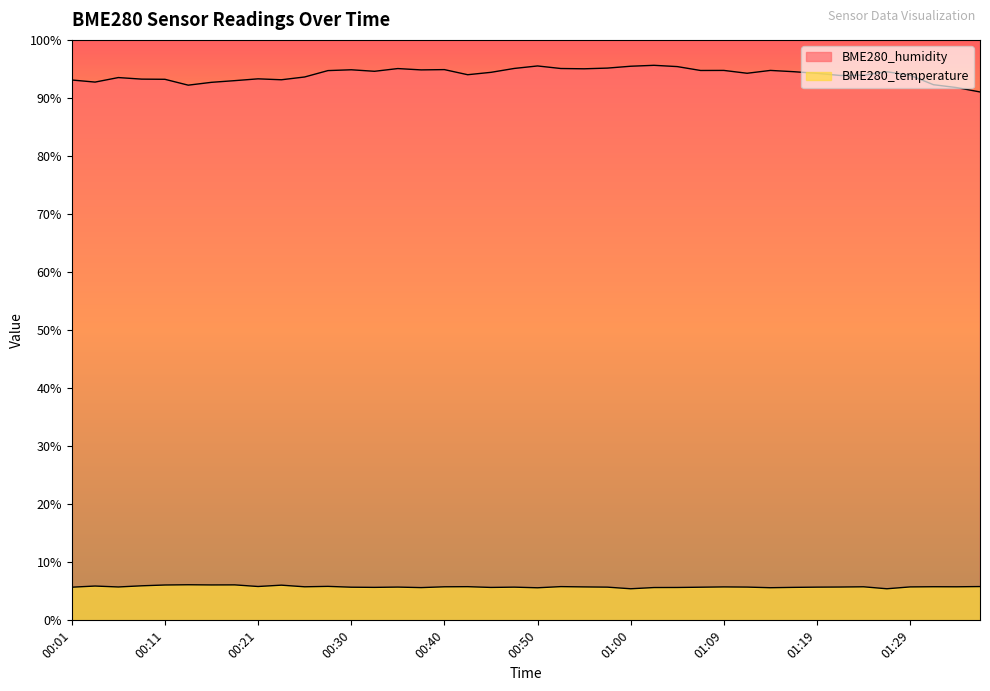

What is the total value across all series at 01:00?

100.9